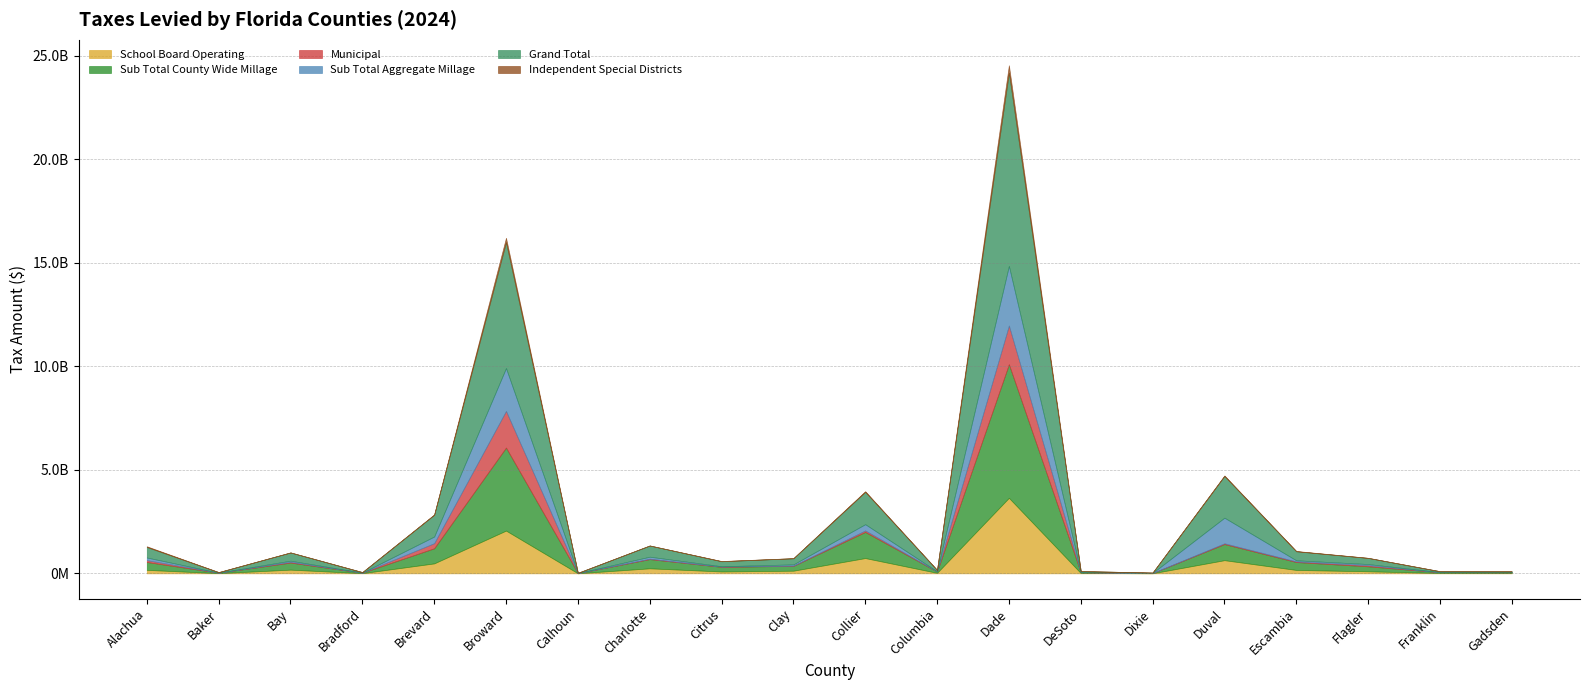

What is the label of the 19th point from the left?

Franklin